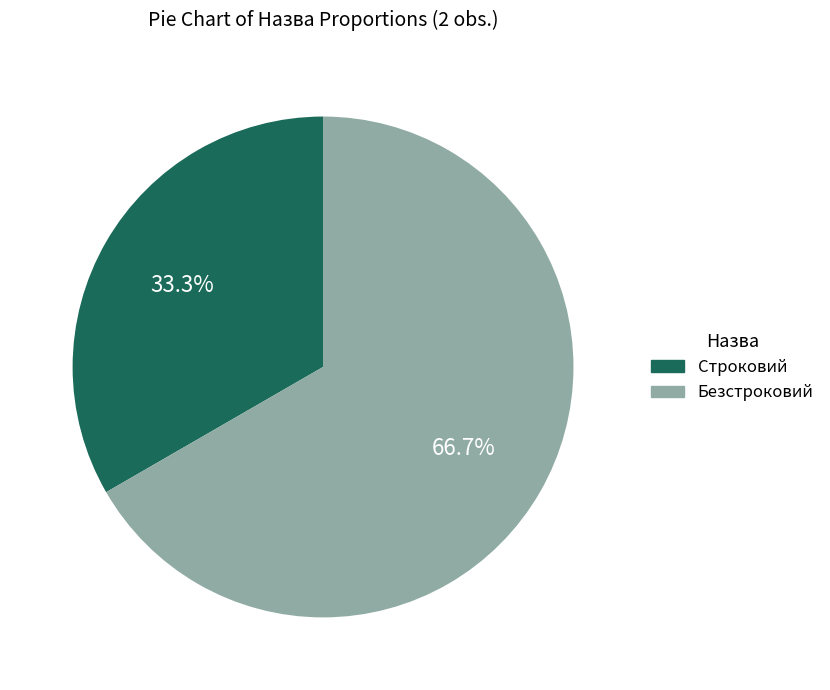

What is the ratio of the value at Безстроковий to the value at Строковий?

2.0